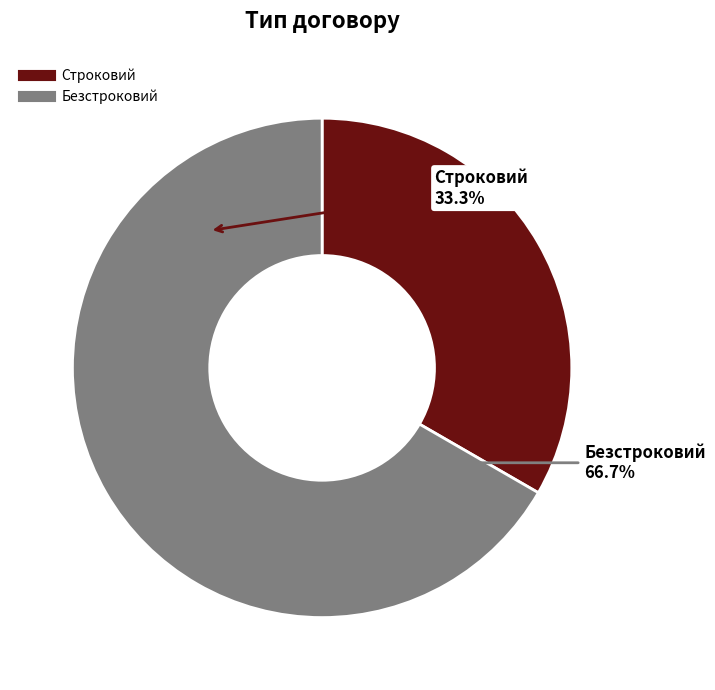

True or false: Безстроковий accounts for 81% of the total.

False